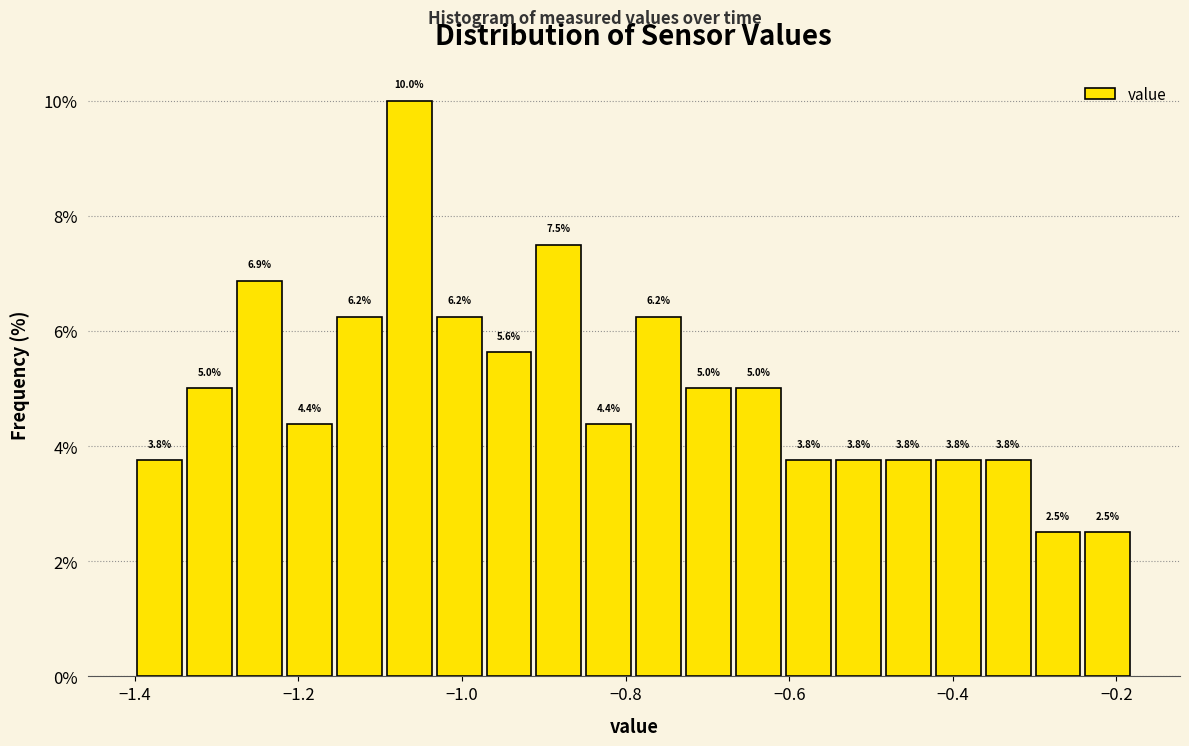

Around what value on the x-axis is the tallest bar? Give the approximate position of its centre, as read against the axis.

-1.06